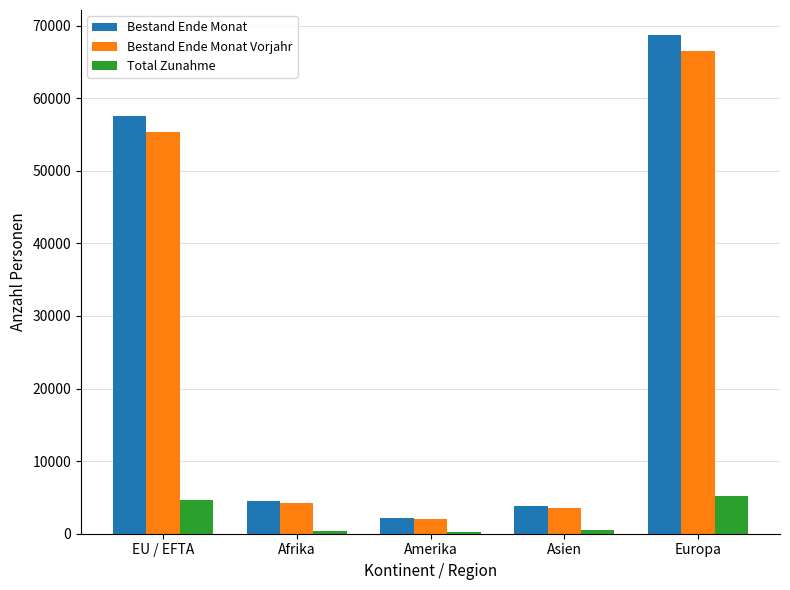

What is the difference between the highest and lowest values at Europa?

63520